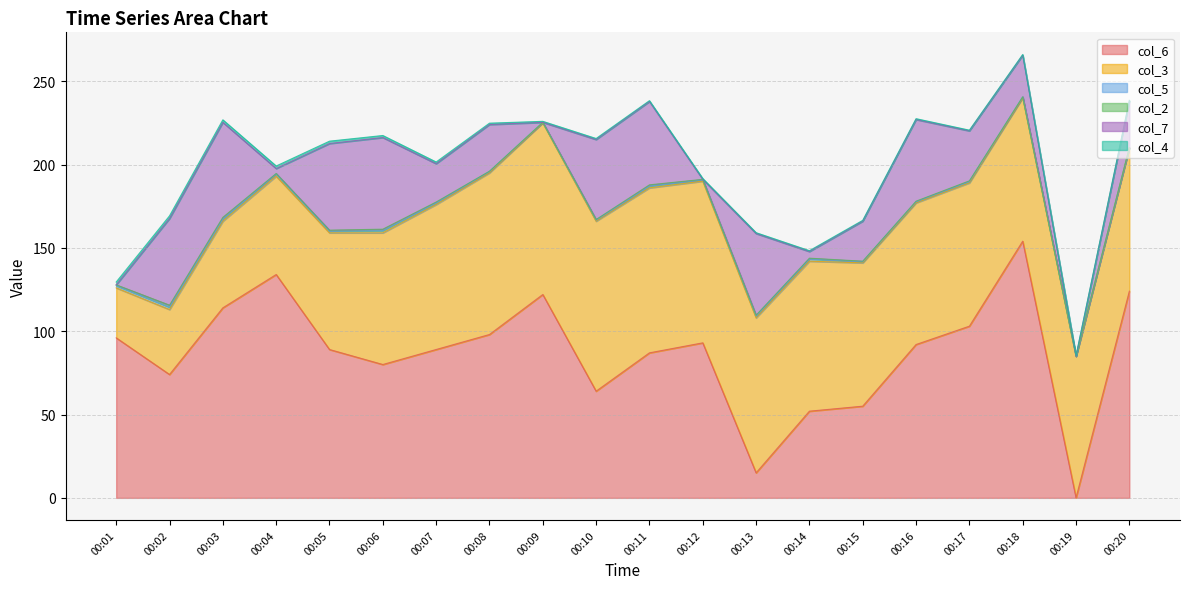

Reading left to right, list all the values displayed in this chart.

col_6: 00:01=96.0	00:02=74.0	00:03=114.0	00:04=134.0	00:05=89.0	00:06=80.0	00:07=89.0	00:08=98.0	00:09=122.0	00:10=64.0	00:11=87.0	00:12=93.0	00:13=15.0	00:14=52.0	00:15=55.0	00:16=92.0	00:17=103.0	00:18=154.0	00:19=0.0	00:20=124.0
col_3: 00:01=30.0	00:02=39.0	00:03=52.0	00:04=59.0	00:05=70.0	00:06=79.0	00:07=87.0	00:08=97.0	00:09=103.0	00:10=102.0	00:11=99.0	00:12=97.0	00:13=93.0	00:14=90.0	00:15=86.0	00:16=85.0	00:17=86.0	00:18=86.0	00:19=85.0	00:20=86.0
col_5: 00:01=1.3	00:02=1.4	00:03=1.2	00:04=1.4	00:05=1.0	00:06=1.3	00:07=0.9	00:08=0.7	00:09=0.3	00:10=0.6	00:11=1.0	00:12=0.8	00:13=1.0	00:14=1.3	00:15=0.6	00:16=0.6	00:17=0.7	00:18=0.6	00:19=0.0	00:20=0.1
col_2: 00:01=0.5	00:02=1.2	00:03=1.1	00:04=0.2	00:05=0.6	00:06=0.9	00:07=0.6	00:08=0.3	00:09=0.0	00:10=0.4	00:11=0.8	00:12=0.3	00:13=0.6	00:14=0.5	00:15=0.4	00:16=0.4	00:17=0.5	00:18=0.0	00:19=0.0	00:20=0.0
col_7: 00:01=0.0	00:02=52.0	00:03=57.0	00:04=3.0	00:05=52.0	00:06=55.0	00:07=23.0	00:08=28.0	00:09=0.0	00:10=48.0	00:11=50.0	00:12=0.0	00:13=49.0	00:14=4.0	00:15=24.0	00:16=49.0	00:17=30.0	00:18=25.0	00:19=0.0	00:20=28.0
col_4: 00:01=1.7	00:02=1.6	00:03=1.5	00:04=1.5	00:05=1.4	00:06=1.2	00:07=1.0	00:08=0.8	00:09=0.6	00:10=0.6	00:11=0.5	00:12=0.5	00:13=0.5	00:14=0.5	00:15=0.5	00:16=0.5	00:17=0.4	00:18=0.4	00:19=0.4	00:20=0.4